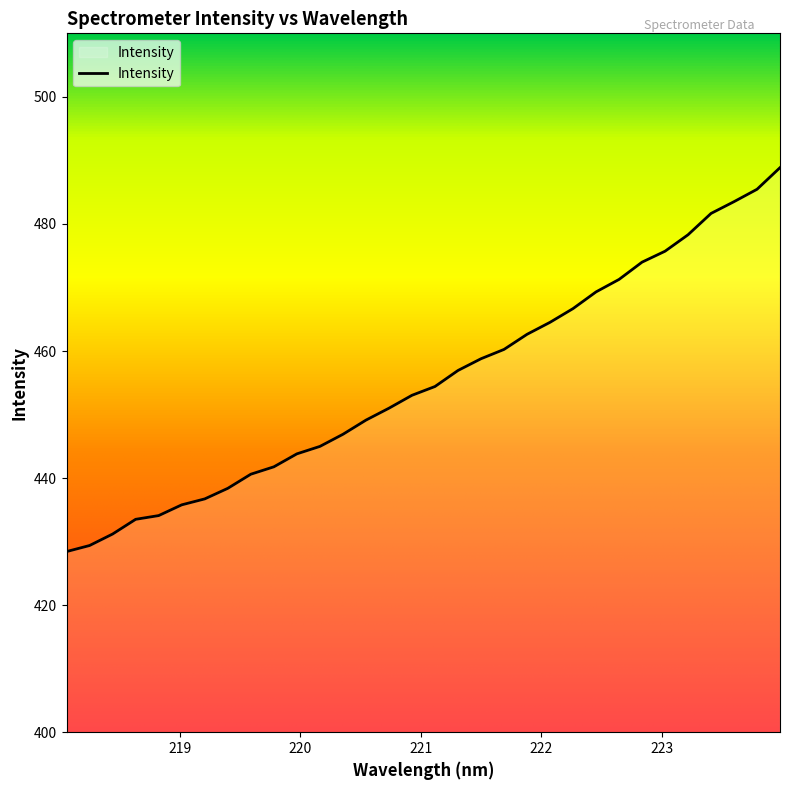

What is the greatest value displayed?

488.9